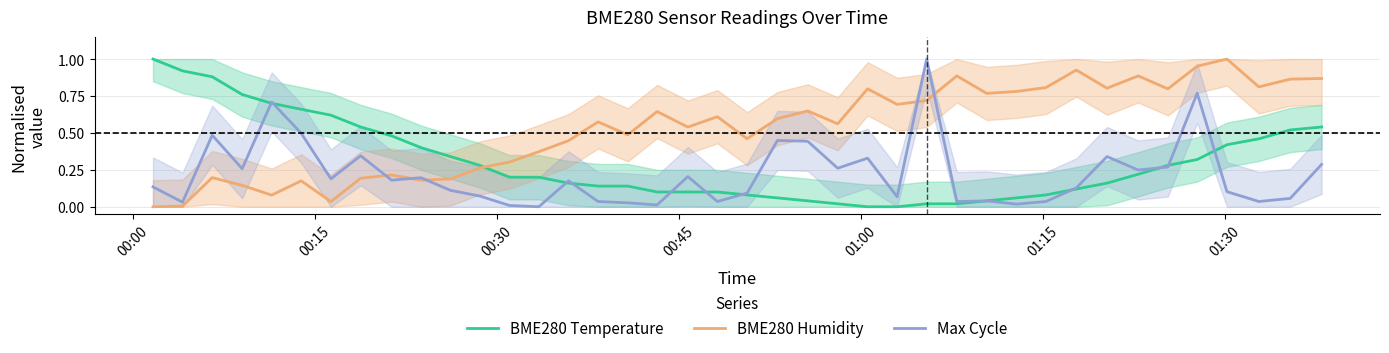

True or false: BME280 Temperature and Max Cycle intersect in this chart.

True